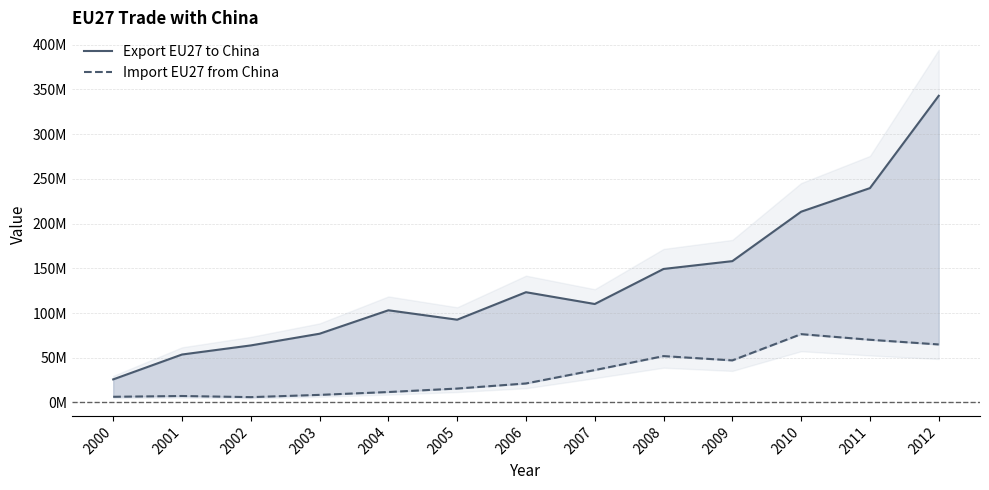

True or false: Export EU27 to China and Import EU27 from China intersect in this chart.

False